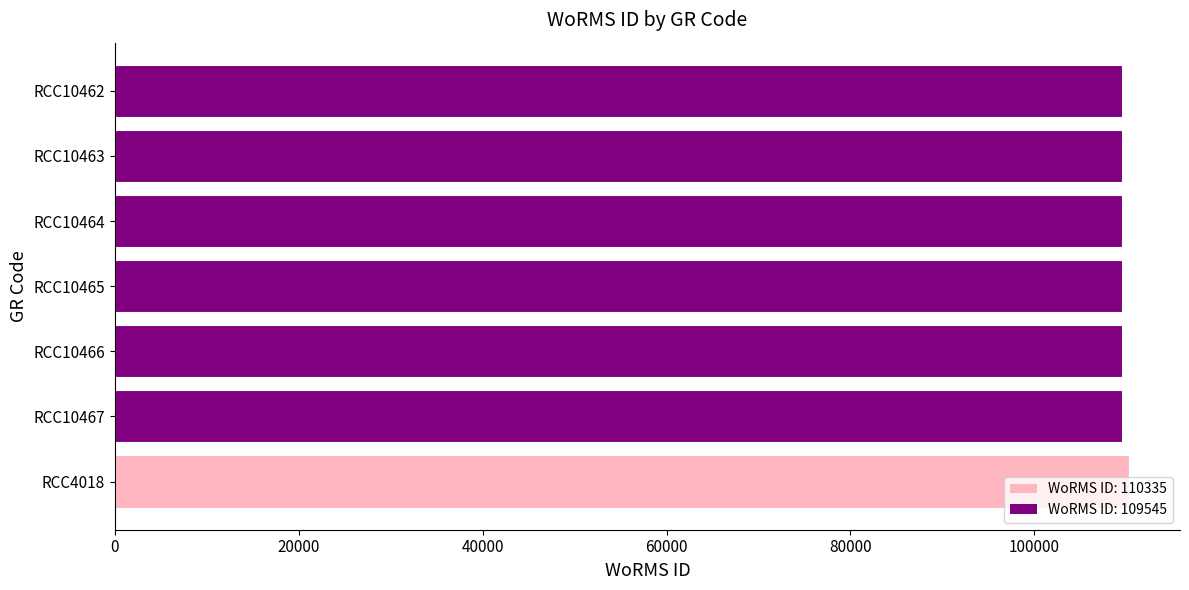

How many bars are there in total?

7